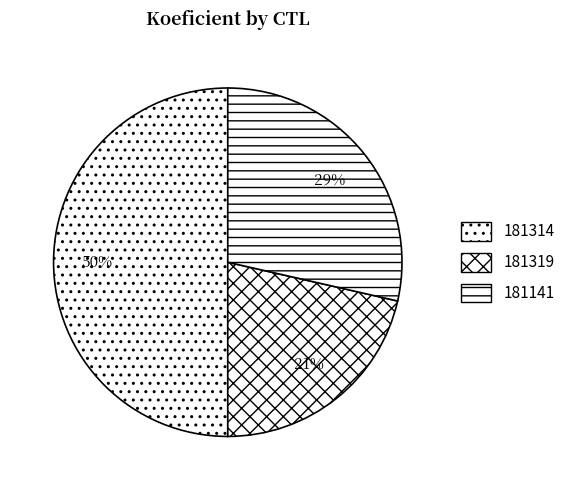

The 181314 slice represents 50% of the pie. True or false?

True